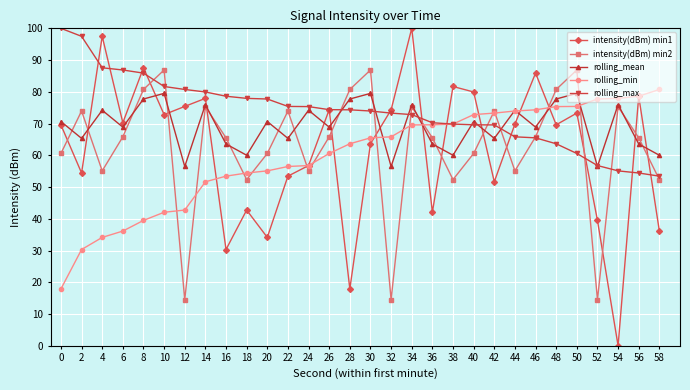

What is the total value across all series at 18?

287.5